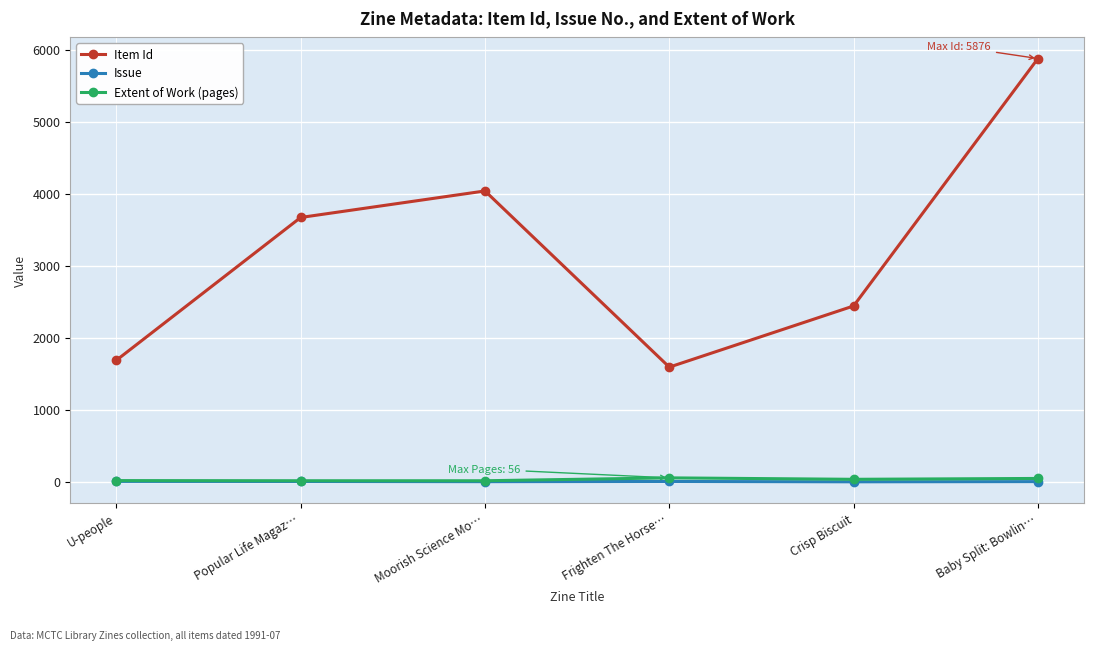

Between Moorish Science Mo… and Baby Split: Bowlin…, which series saw the biggest shift?

Item Id